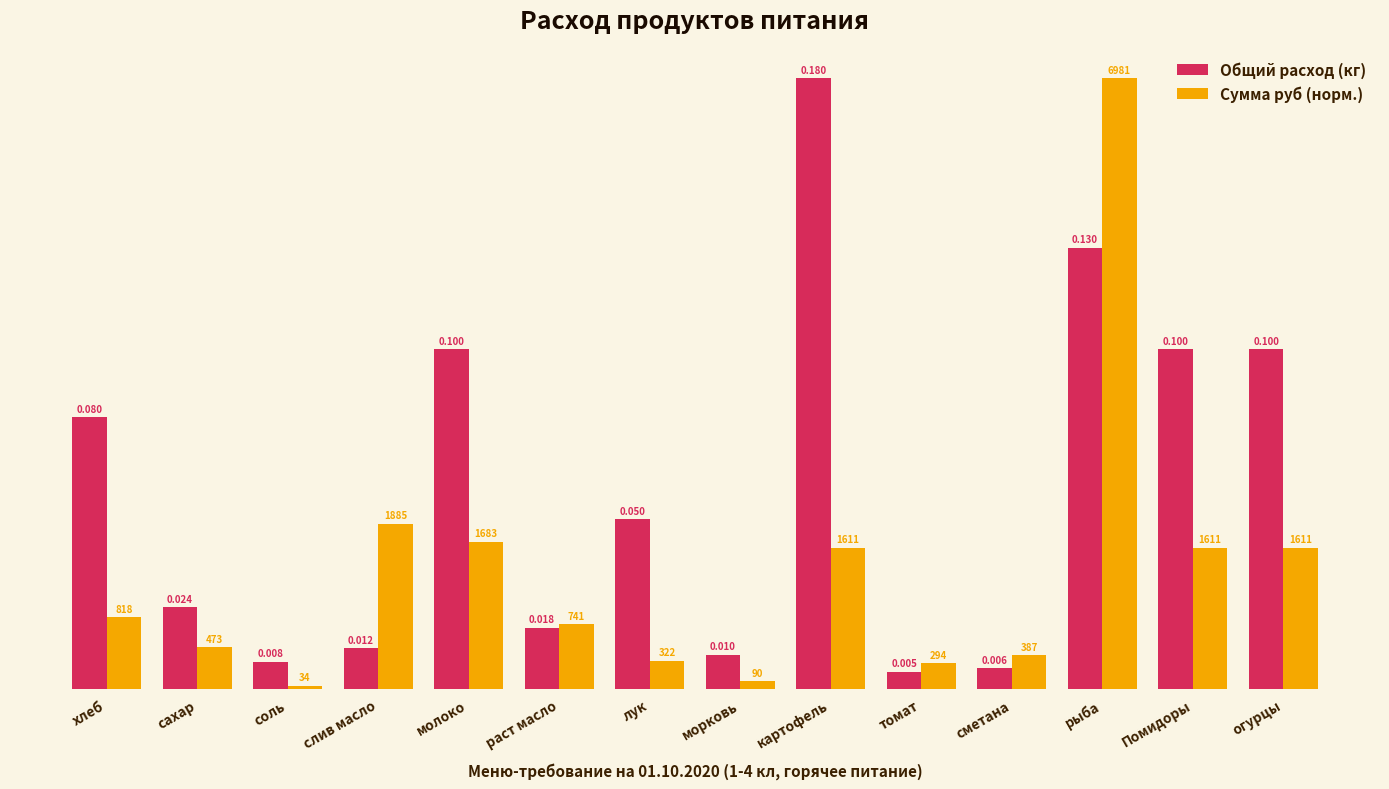

Is the value of Общий расход (кг) at сметана greater than the value of Сумма руб (норм.) at сахар?

No